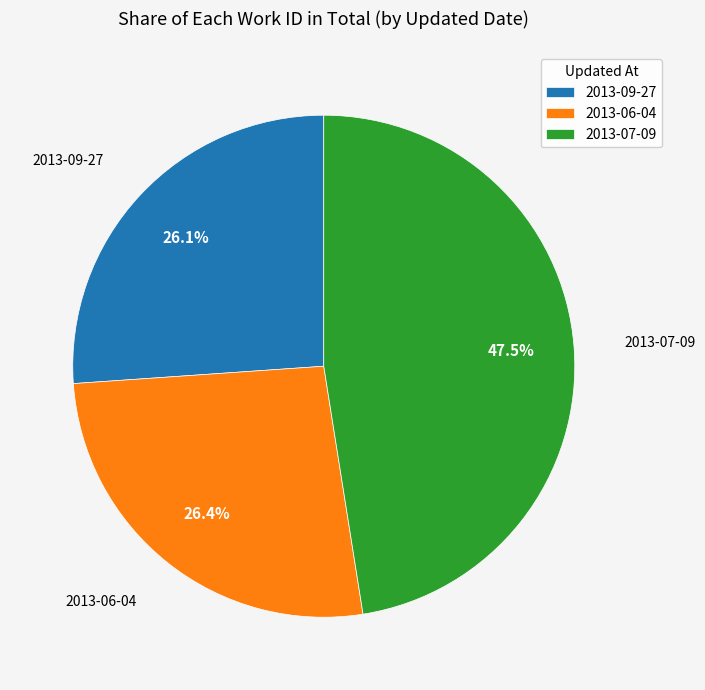

What percentage do 2013-07-09 and 2013-09-27 together represent?

73.6%